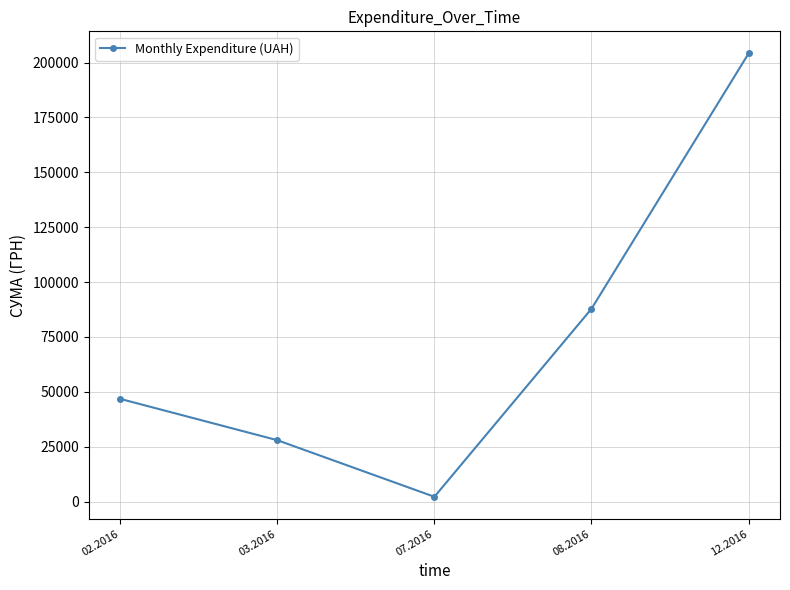

Where is the data nearest to the value 103182?

08.2016